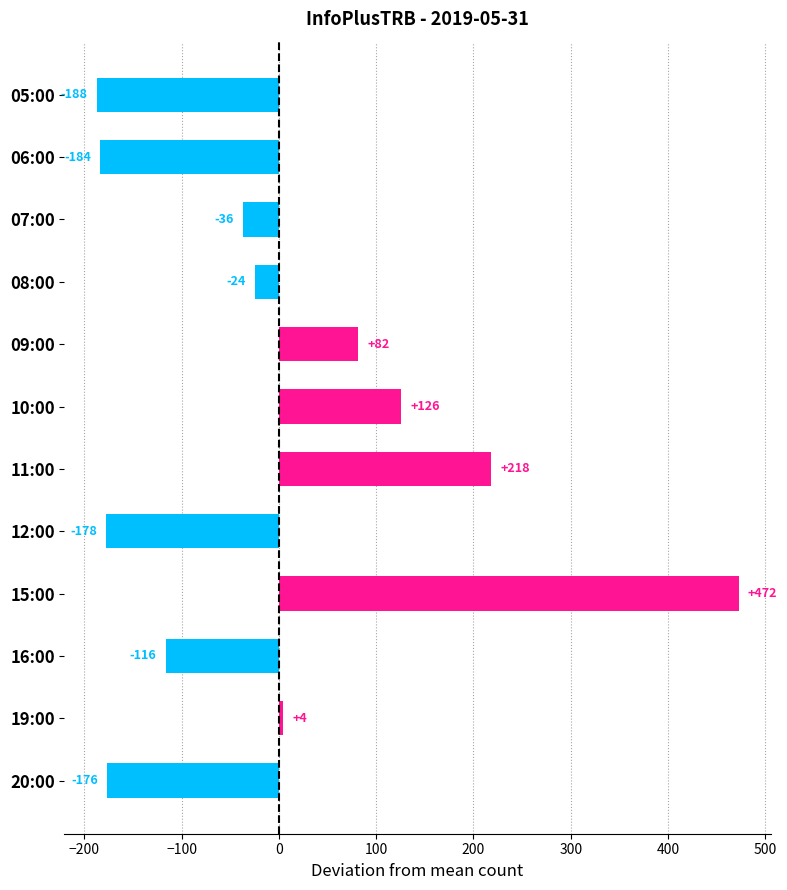

What is the difference between the maximum and second lowest values?

656.0